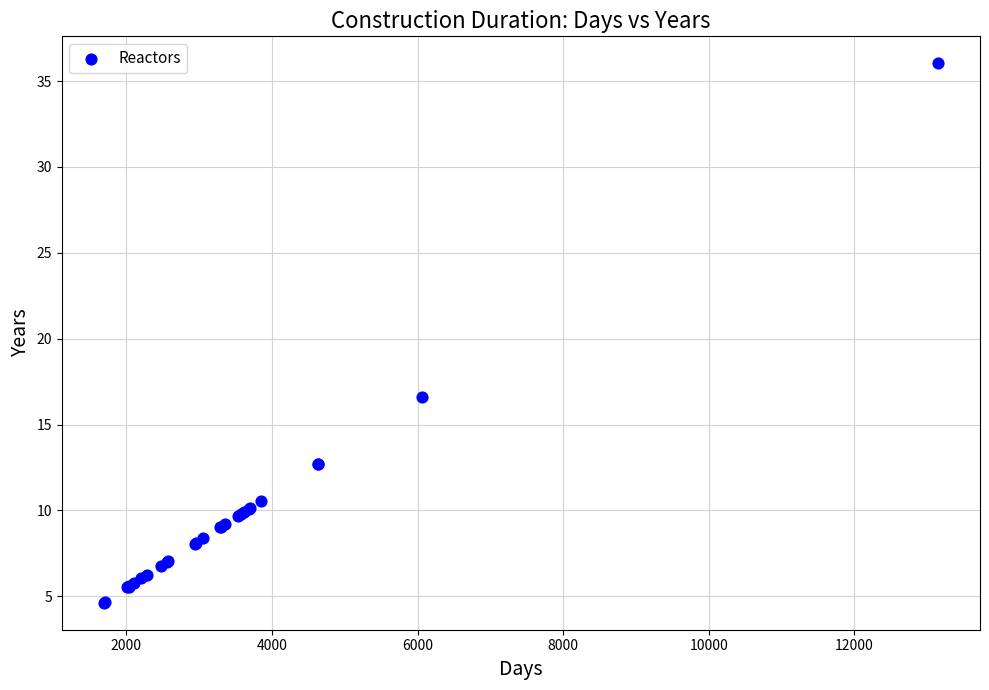

What Y value in the scatter plot is closest to 20?

16.6